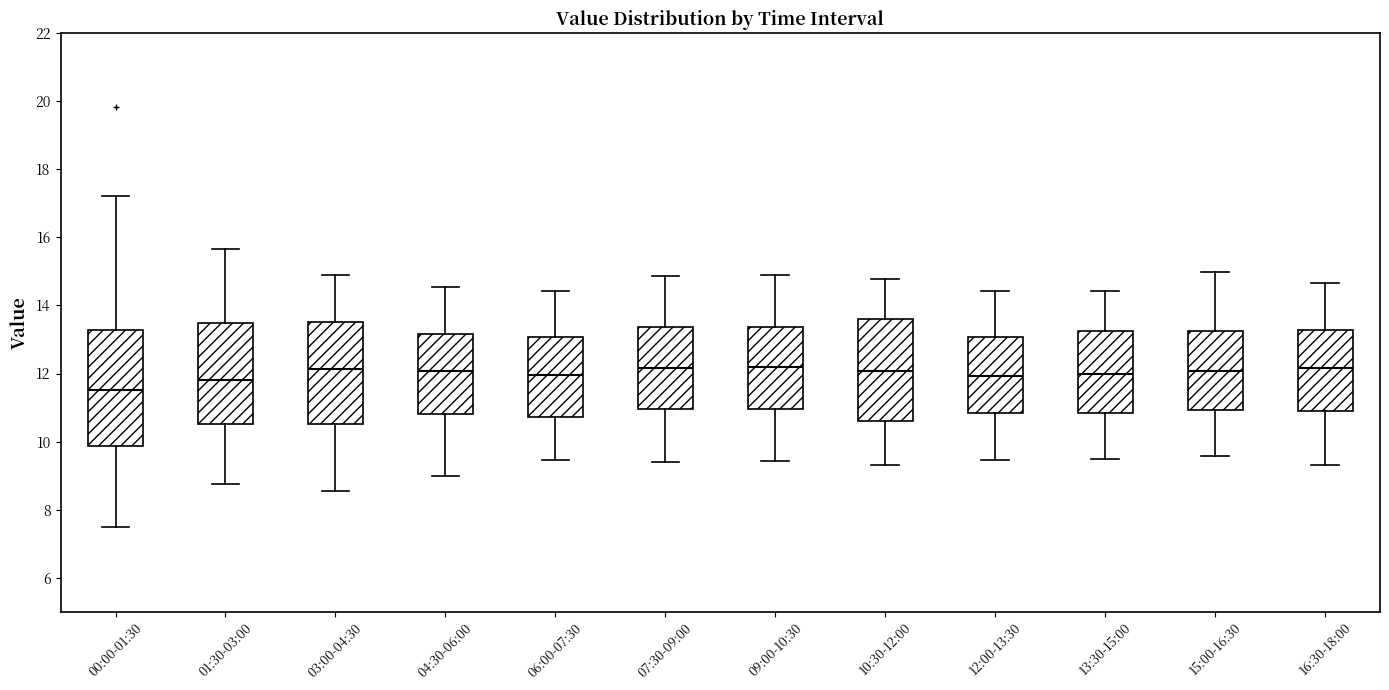

Reading left to right, read every box against the y-axis: the position of its median line, the range the box covers, and the ends of its whiskers. The values are not printed on the chart, so give them approximately, as read against the axis.

00:00-01:30: median 11.6, box 9.8 to 13.2, whiskers 7.6 to 17.2
01:30-03:00: median 11.8, box 10.6 to 13.4, whiskers 8.8 to 15.6
03:00-04:30: median 12.2, box 10.6 to 13.6, whiskers 8.6 to 14.8
04:30-06:00: median 12.0, box 10.8 to 13.2, whiskers 9.0 to 14.6
06:00-07:30: median 12.0, box 10.8 to 13.0, whiskers 9.4 to 14.4
07:30-09:00: median 12.2, box 11.0 to 13.4, whiskers 9.4 to 14.8
09:00-10:30: median 12.2, box 11.0 to 13.4, whiskers 9.4 to 14.8
10:30-12:00: median 12.0, box 10.6 to 13.6, whiskers 9.4 to 14.8
12:00-13:30: median 12.0, box 10.8 to 13.0, whiskers 9.4 to 14.4
13:30-15:00: median 12.0, box 10.8 to 13.2, whiskers 9.4 to 14.4
15:00-16:30: median 12.0, box 11.0 to 13.2, whiskers 9.6 to 15.0
16:30-18:00: median 12.2, box 10.8 to 13.2, whiskers 9.4 to 14.6